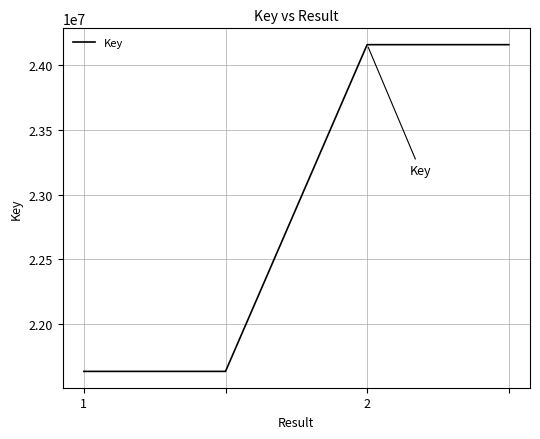

What is the difference between the maximum and minimum values?

2517964